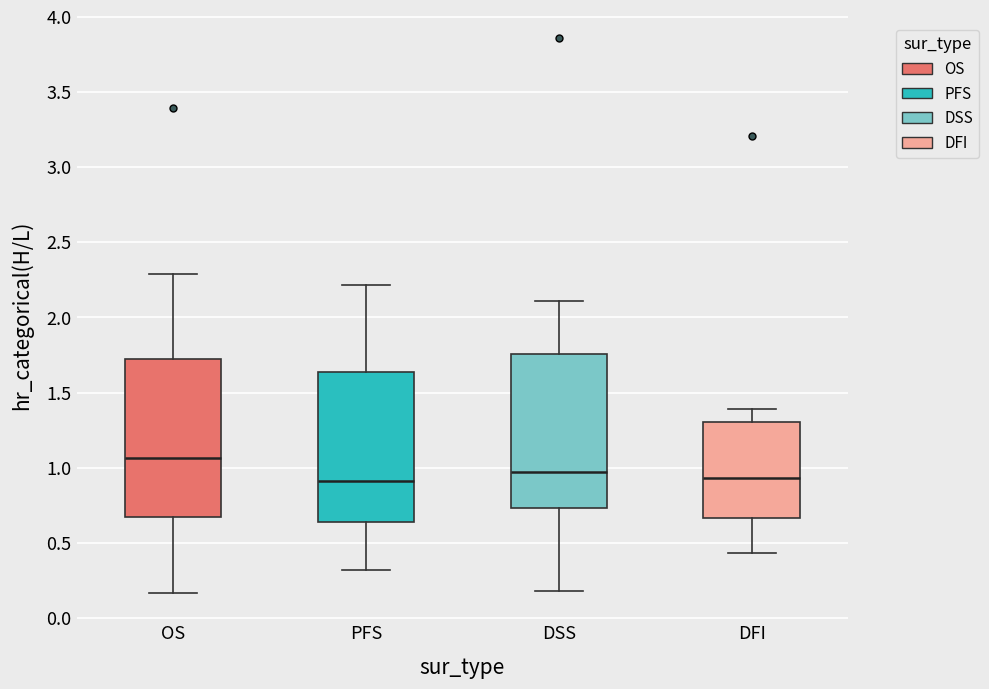

Where is the upper edge of the box for OS on the y-axis? The values are not printed on the chart, so give them approximately, as read against the axis.

1.75